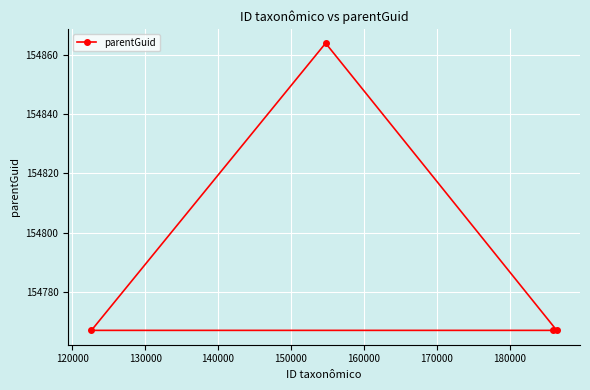

What is the smallest value displayed?

154767